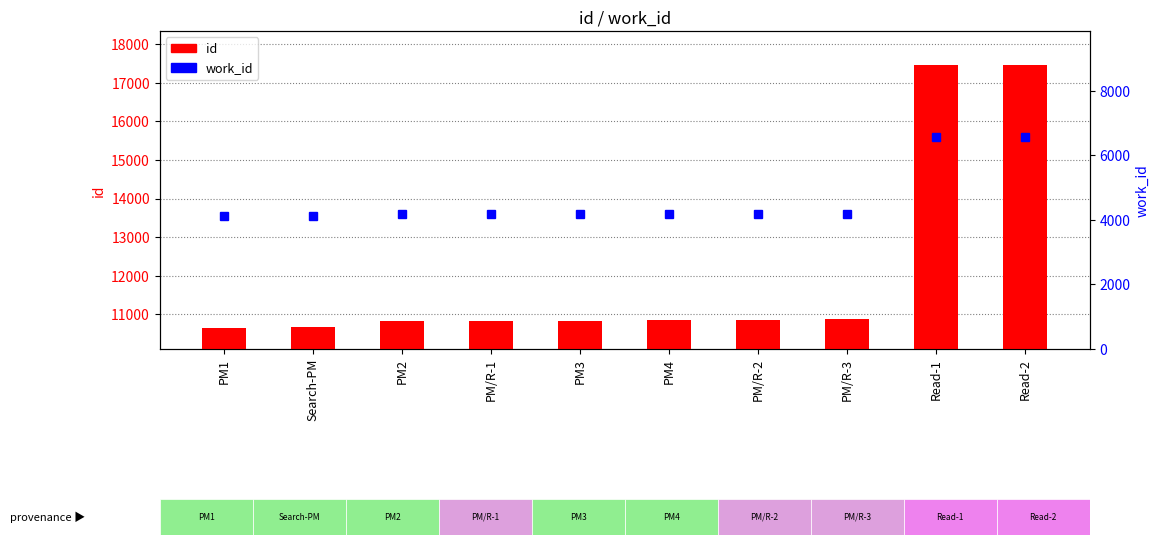

At which label is id closest to 14053?

PM/R-3